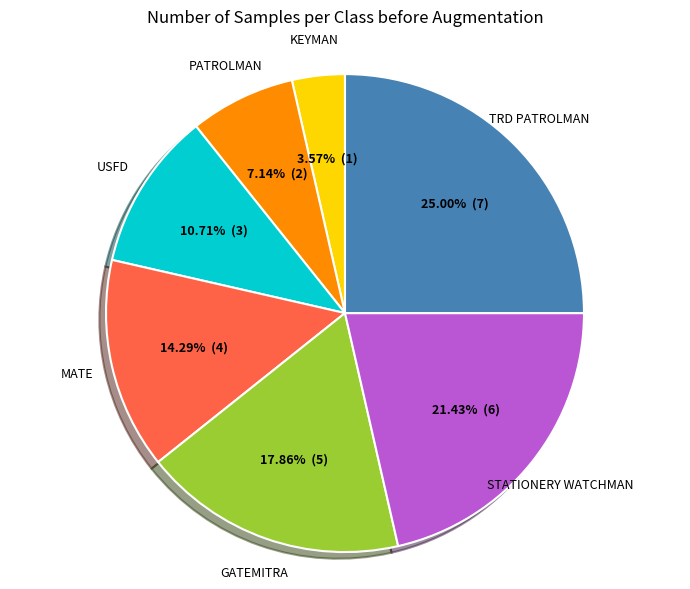

Is there a majority slice in this chart?

No